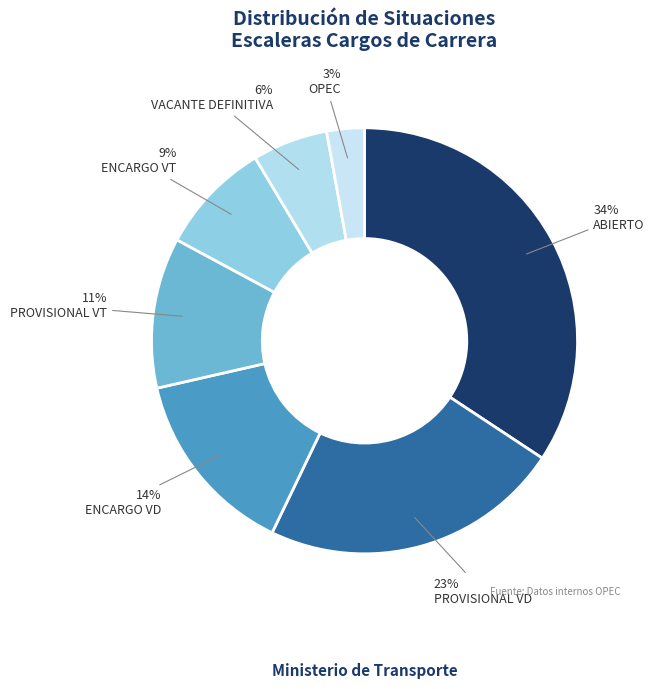

Is there a majority slice in this chart?

No